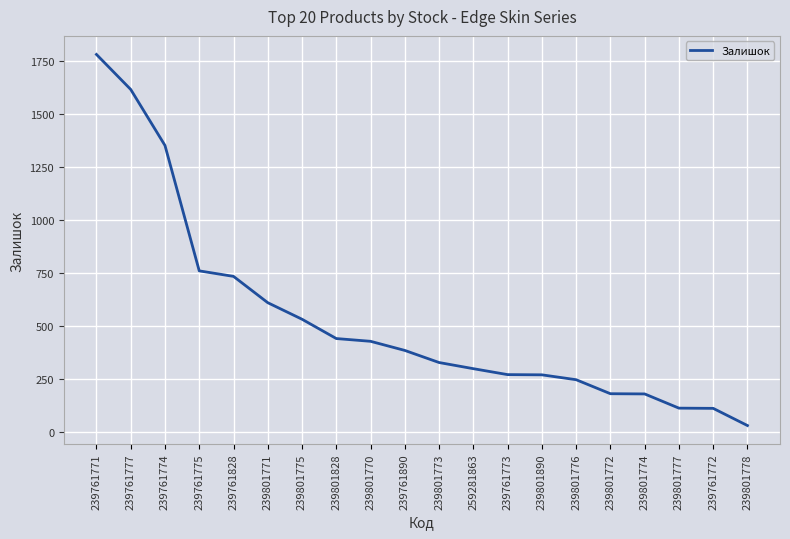

What is the greatest value displayed?

1779